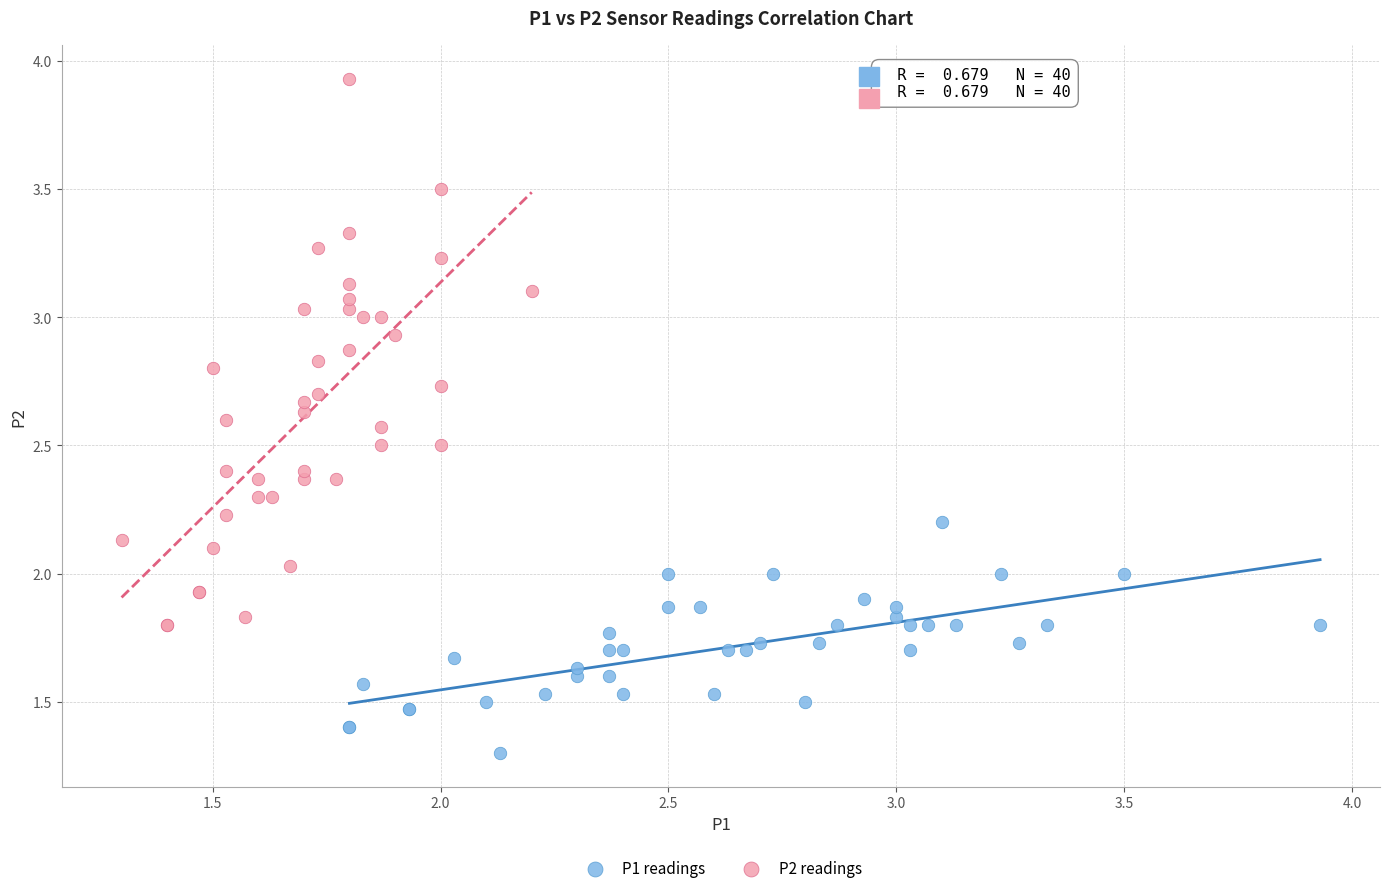

Which series contains the highest Y value?

P2 readings